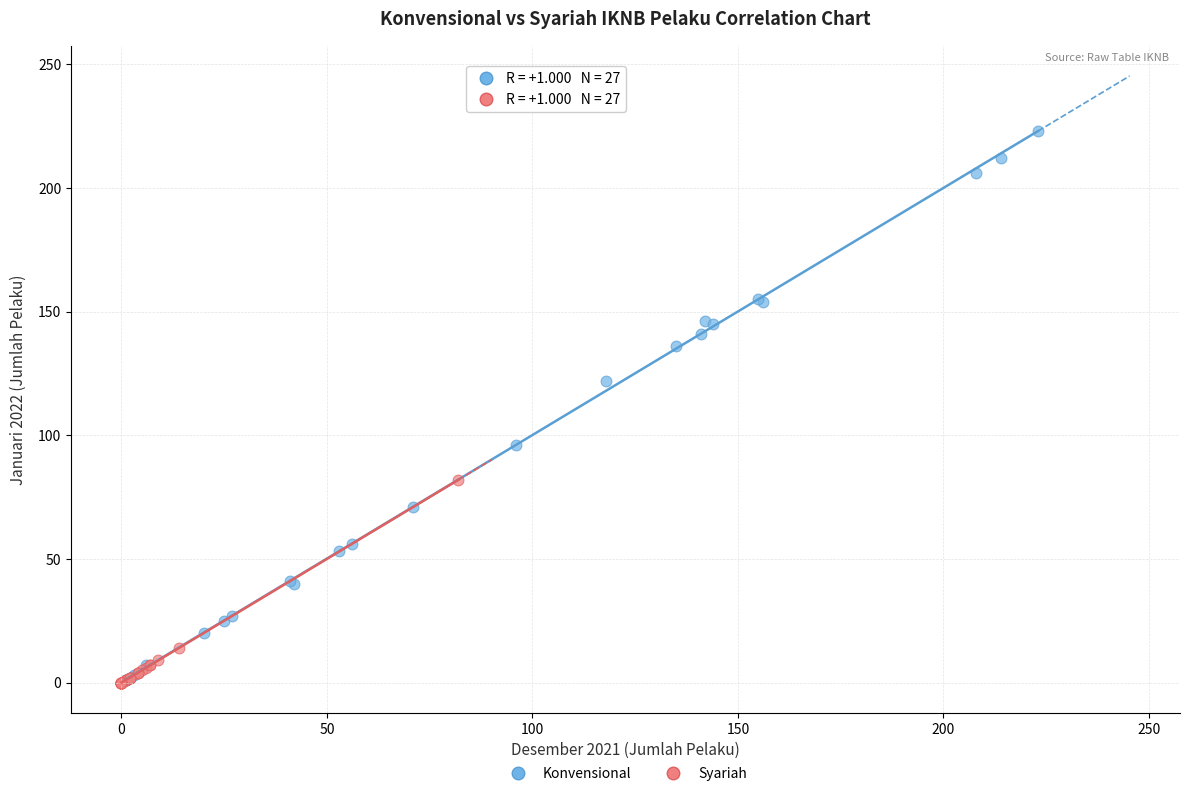

Which series reaches the maximum Y coordinate?

Konvensional